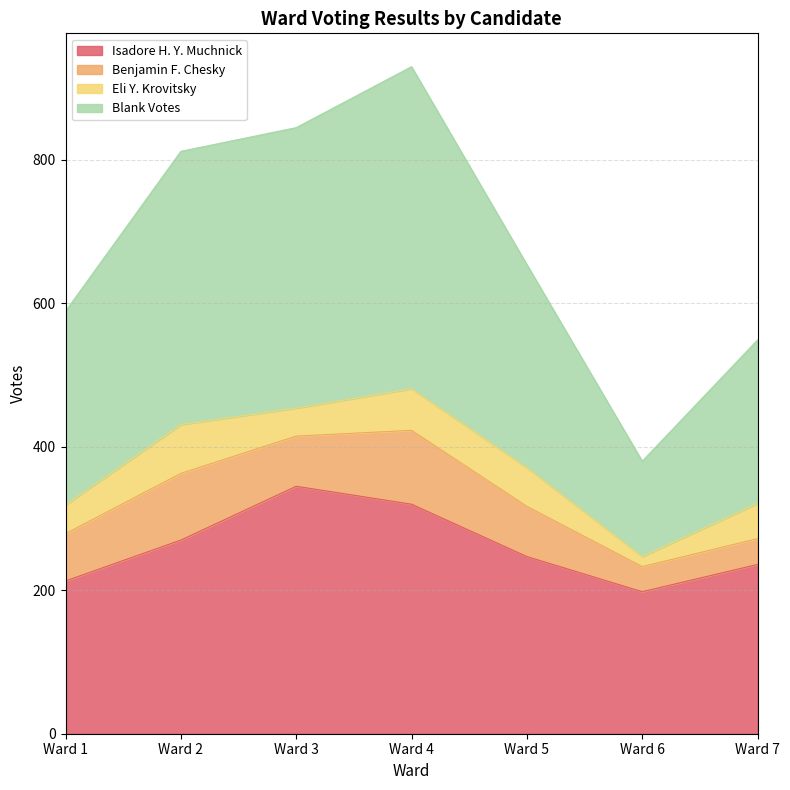

What is the lowest value of the Isadore H. Y. Muchnick series?

198